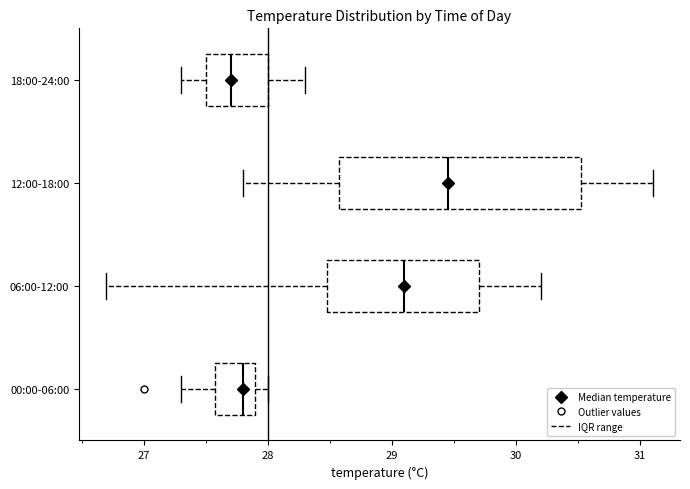

Which box has the furthest to the right median line?

12:00-18:00